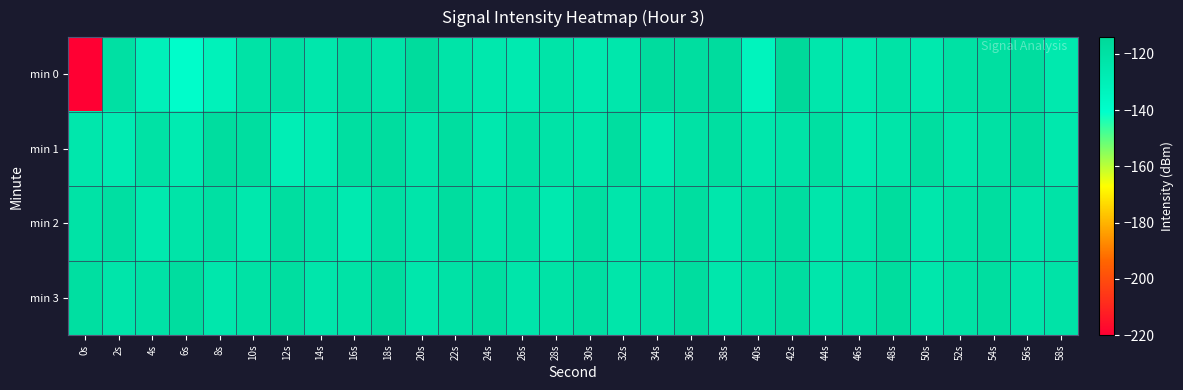

Which label corresponds to the largest value in the chart?

42s